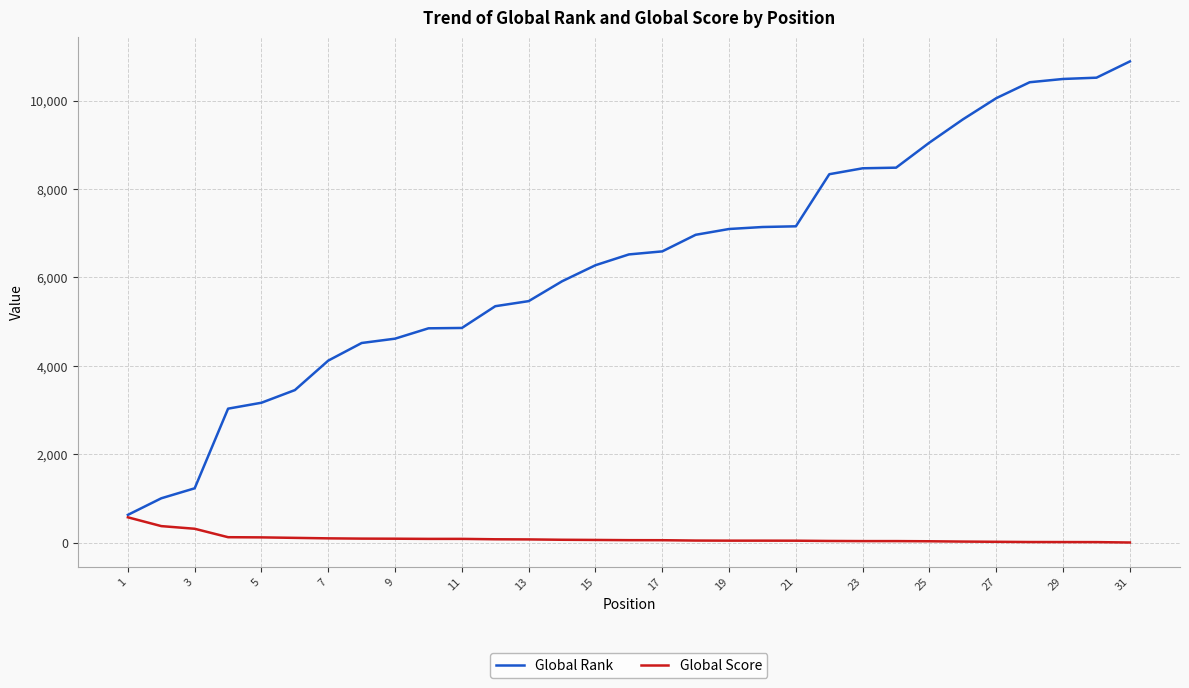

Which series has the largest total across all categories?

Global Rank